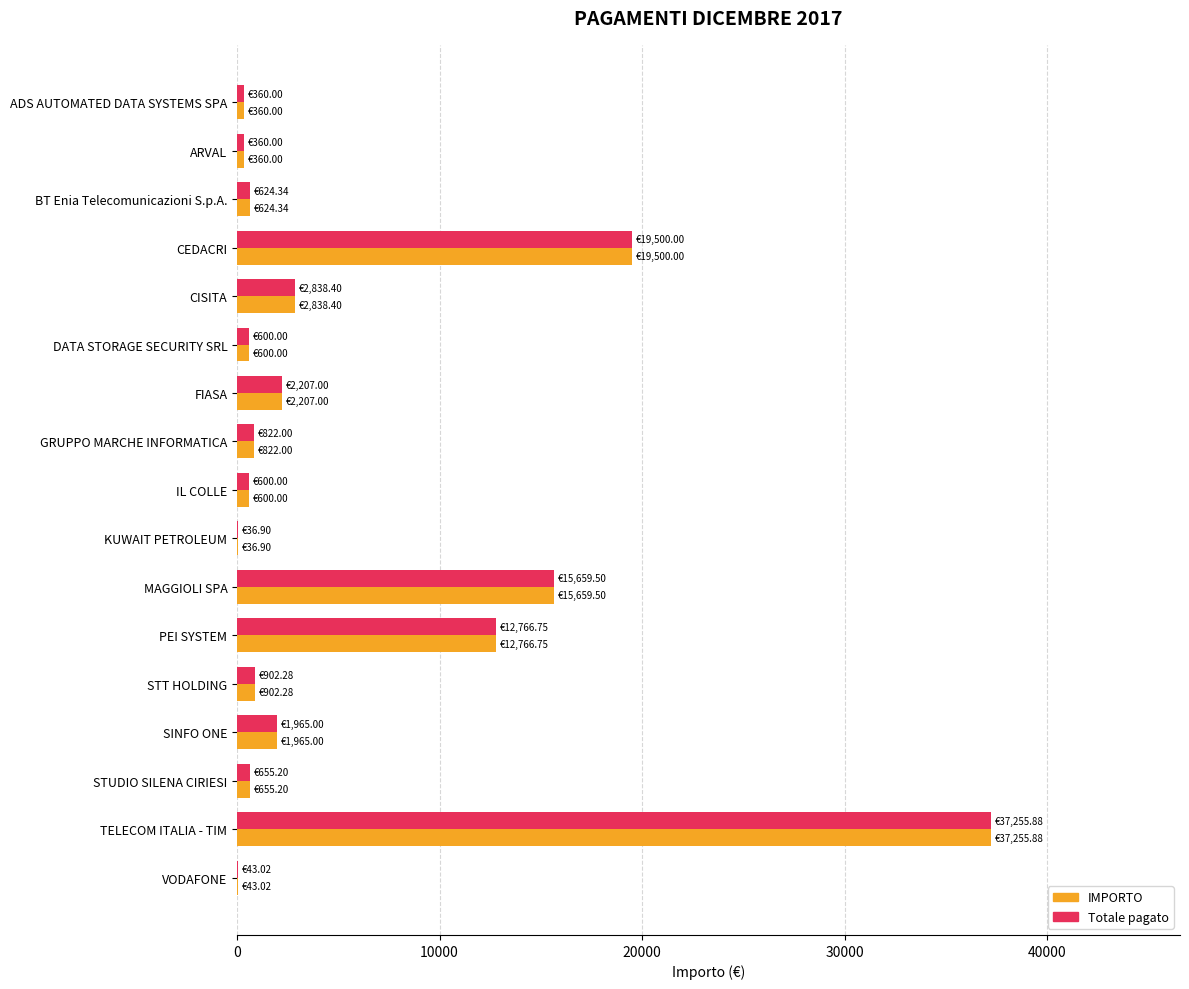

Is the value of Totale pagato at TELECOM ITALIA - TIM greater than the value of IMPORTO at VODAFONE?

Yes